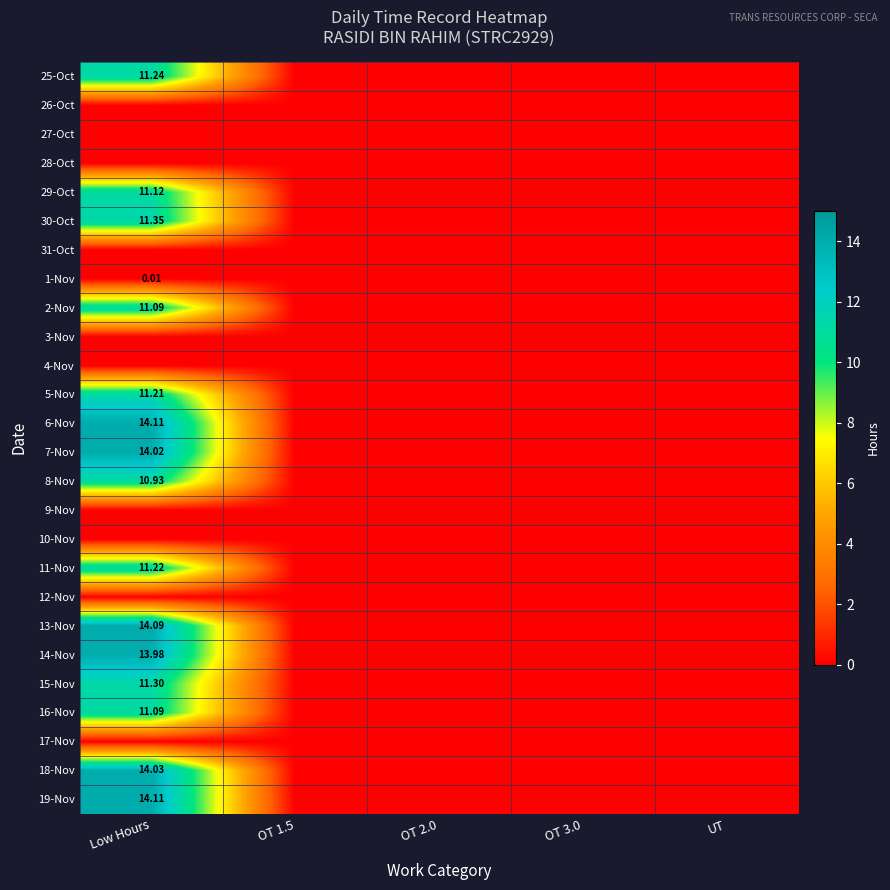

List the labels in order of 15-Nov value, largest first.

Low Hours, OT 1.5, OT 2.0, OT 3.0, UT